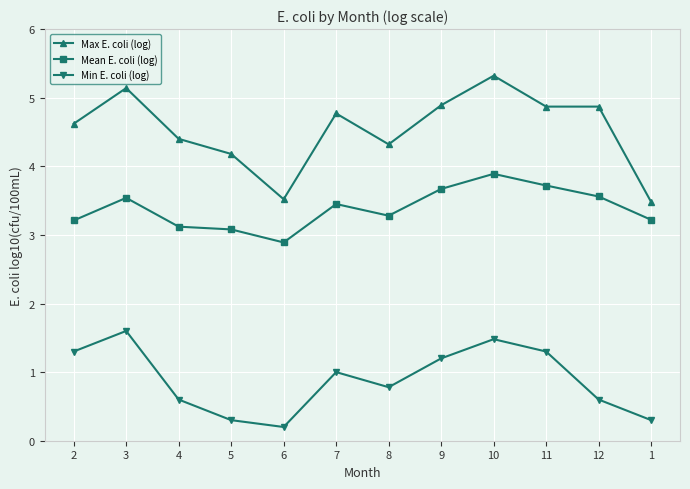

At which label does Mean E. coli (log) first exceed 3?

2